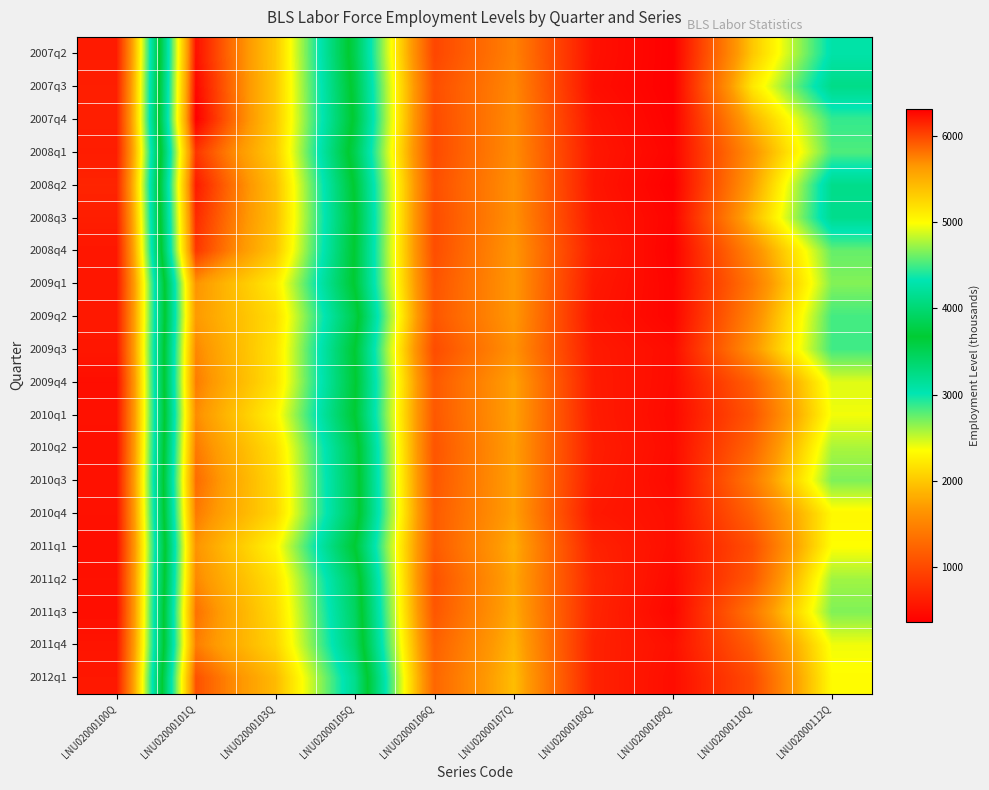

Reading right to left, list all the values displayed in this chart.

2012q1: LNU02000112Q=2332	LNU02000110Q=1014	LNU02000109Q=479	LNU02000108Q=668	LNU02000107Q=1924	LNU02000106Q=1256	LNU02000105Q=4132	LNU02000103Q=5436	LNU02000101Q=5962	LNU02000100Q=573
2011q4: LNU02000112Q=2385	LNU02000110Q=1182	LNU02000109Q=502	LNU02000108Q=664	LNU02000107Q=1868	LNU02000106Q=1205	LNU02000105Q=3958	LNU02000103Q=5267	LNU02000101Q=5768	LNU02000100Q=543
2011q3: LNU02000112Q=2678	LNU02000110Q=1393	LNU02000109Q=420	LNU02000108Q=693	LNU02000107Q=1807	LNU02000106Q=1115	LNU02000105Q=3911	LNU02000103Q=5226	LNU02000101Q=5822	LNU02000100Q=491
2011q2: LNU02000112Q=2596	LNU02000110Q=1132	LNU02000109Q=453	LNU02000108Q=706	LNU02000107Q=1784	LNU02000106Q=1078	LNU02000105Q=3860	LNU02000103Q=5176	LNU02000101Q=5722	LNU02000100Q=515
2011q1: LNU02000112Q=2346	LNU02000110Q=1050	LNU02000109Q=487	LNU02000108Q=670	LNU02000107Q=1821	LNU02000106Q=1151	LNU02000105Q=3663	LNU02000103Q=5046	LNU02000101Q=5676	LNU02000100Q=491
2010q4: LNU02000112Q=2305	LNU02000110Q=1226	LNU02000109Q=492	LNU02000108Q=580	LNU02000107Q=1735	LNU02000106Q=1155	LNU02000105Q=3826	LNU02000103Q=5248	LNU02000101Q=5783	LNU02000100Q=515
2010q3: LNU02000112Q=2681	LNU02000110Q=1412	LNU02000109Q=450	LNU02000108Q=618	LNU02000107Q=1737	LNU02000106Q=1119	LNU02000105Q=3817	LNU02000103Q=5236	LNU02000101Q=5847	LNU02000100Q=520
2010q2: LNU02000112Q=2573	LNU02000110Q=1248	LNU02000109Q=466	LNU02000108Q=632	LNU02000107Q=1731	LNU02000106Q=1100	LNU02000105Q=3804	LNU02000103Q=5193	LNU02000101Q=5785	LNU02000100Q=505
2010q1: LNU02000112Q=2382	LNU02000110Q=1105	LNU02000109Q=449	LNU02000108Q=615	LNU02000107Q=1746	LNU02000106Q=1131	LNU02000105Q=3668	LNU02000103Q=5062	LNU02000101Q=5707	LNU02000100Q=518
2009q4: LNU02000112Q=2433	LNU02000110Q=1202	LNU02000109Q=463	LNU02000108Q=609	LNU02000107Q=1748	LNU02000106Q=1139	LNU02000105Q=3697	LNU02000103Q=5176	LNU02000101Q=5776	LNU02000100Q=490
2009q3: LNU02000112Q=2844	LNU02000110Q=1640	LNU02000109Q=470	LNU02000108Q=598	LNU02000107Q=1624	LNU02000106Q=1026	LNU02000105Q=3665	LNU02000103Q=5171	LNU02000101Q=5727	LNU02000100Q=569
2009q2: LNU02000112Q=2836	LNU02000110Q=1523	LNU02000109Q=405	LNU02000108Q=555	LNU02000107Q=1673	LNU02000106Q=1118	LNU02000105Q=3794	LNU02000103Q=5209	LNU02000101Q=5638	LNU02000100Q=580
2009q1: LNU02000112Q=2670	LNU02000110Q=1406	LNU02000109Q=401	LNU02000108Q=582	LNU02000107Q=1676	LNU02000106Q=1094	LNU02000105Q=3645	LNU02000103Q=5115	LNU02000101Q=5675	LNU02000100Q=561
2008q4: LNU02000112Q=2749	LNU02000110Q=1551	LNU02000109Q=376	LNU02000108Q=629	LNU02000107Q=1667	LNU02000106Q=1039	LNU02000105Q=3649	LNU02000103Q=5360	LNU02000101Q=6076	LNU02000100Q=563
2008q3: LNU02000112Q=3203	LNU02000110Q=1897	LNU02000109Q=399	LNU02000108Q=587	LNU02000107Q=1616	LNU02000106Q=1029	LNU02000105Q=3674	LNU02000103Q=5404	LNU02000101Q=6126	LNU02000100Q=630
2008q2: LNU02000112Q=3217	LNU02000110Q=1735	LNU02000109Q=363	LNU02000108Q=562	LNU02000107Q=1613	LNU02000106Q=1051	LNU02000105Q=3638	LNU02000103Q=5403	LNU02000101Q=6197	LNU02000100Q=679
2008q1: LNU02000112Q=2808	LNU02000110Q=1631	LNU02000109Q=402	LNU02000108Q=573	LNU02000107Q=1581	LNU02000106Q=1009	LNU02000105Q=3520	LNU02000103Q=5316	LNU02000101Q=6079	LNU02000100Q=616
2007q4: LNU02000112Q=2876	LNU02000110Q=1862	LNU02000109Q=376	LNU02000108Q=547	LNU02000107Q=1567	LNU02000106Q=1019	LNU02000105Q=3620	LNU02000103Q=5343	LNU02000101Q=6317	LNU02000100Q=637
2007q3: LNU02000112Q=3232	LNU02000110Q=2199	LNU02000109Q=364	LNU02000108Q=495	LNU02000107Q=1540	LNU02000106Q=1045	LNU02000105Q=3579	LNU02000103Q=5343	LNU02000101Q=6277	LNU02000100Q=632
2007q2: LNU02000112Q=3063	LNU02000110Q=1993	LNU02000109Q=365	LNU02000108Q=515	LNU02000107Q=1487	LNU02000106Q=973	LNU02000105Q=3522	LNU02000103Q=5342	LNU02000101Q=6241	LNU02000100Q=601